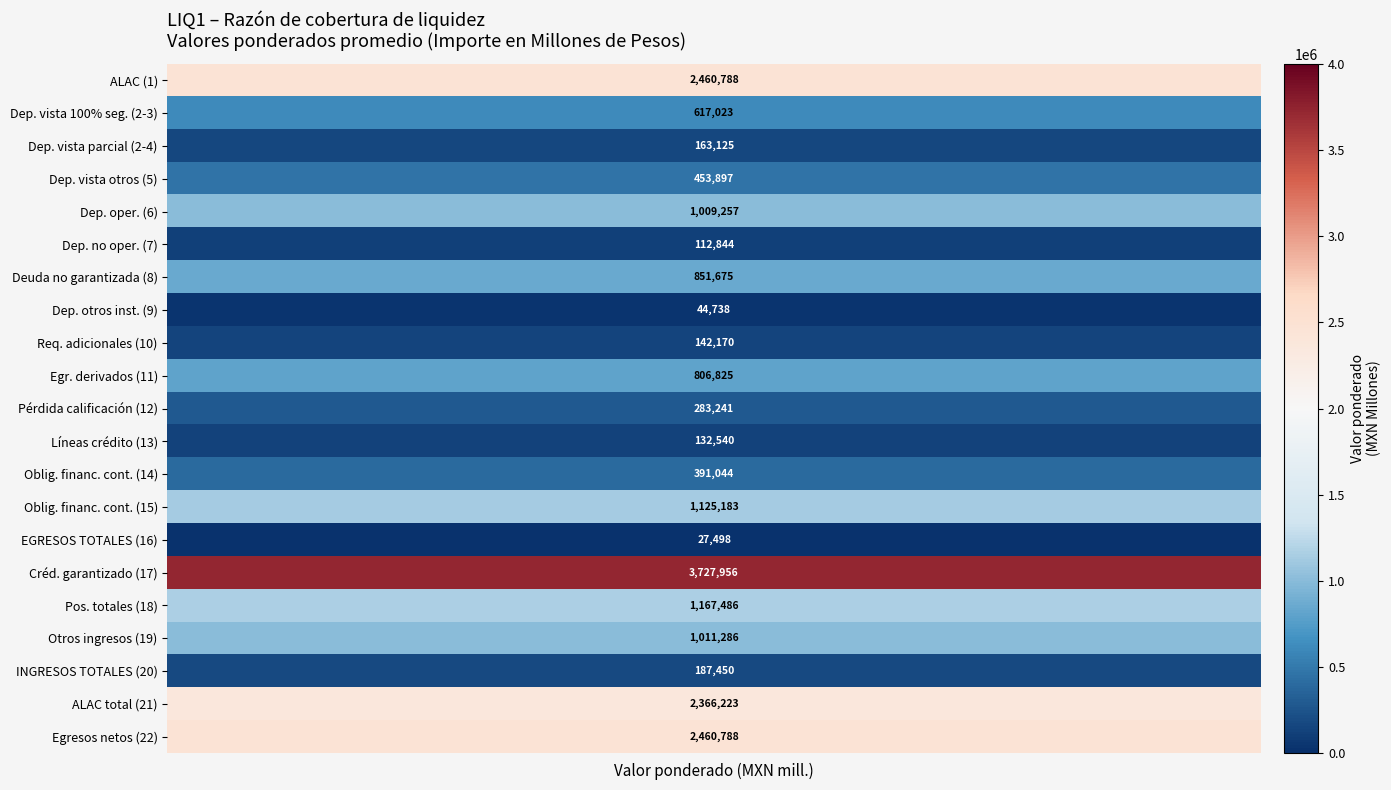

What is the maximum value shown in the chart?

3727956.0